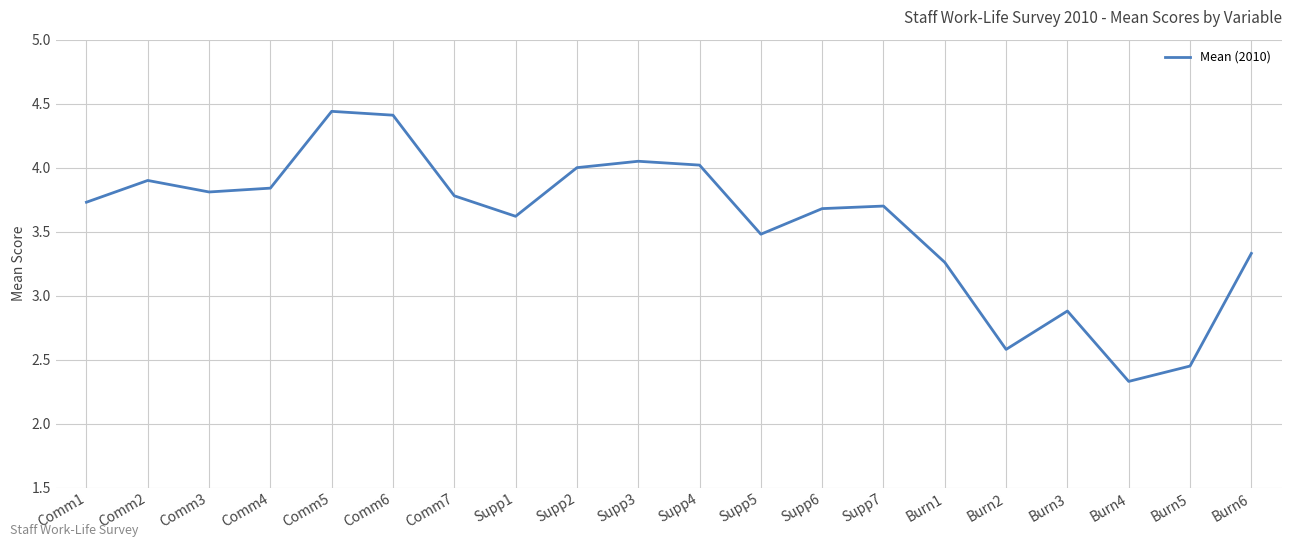

At which category does the chart reach its minimum across all series?

Burn4